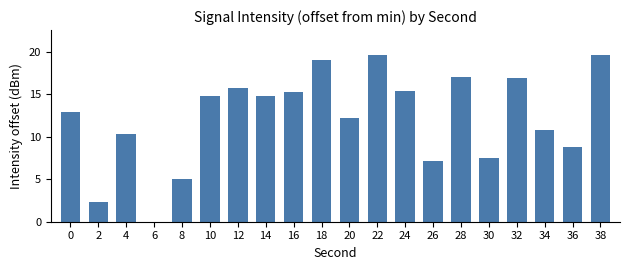

Approximately how many times larger is the value at 20 compared to 12?

0.8